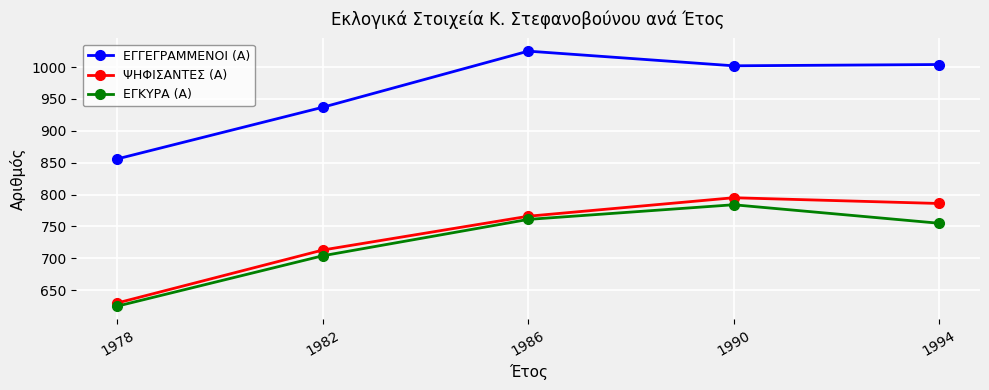

What is the value of the ΨΗΦΙΣΑΝΤΕΣ (Α) point at the 2nd from the left?

713